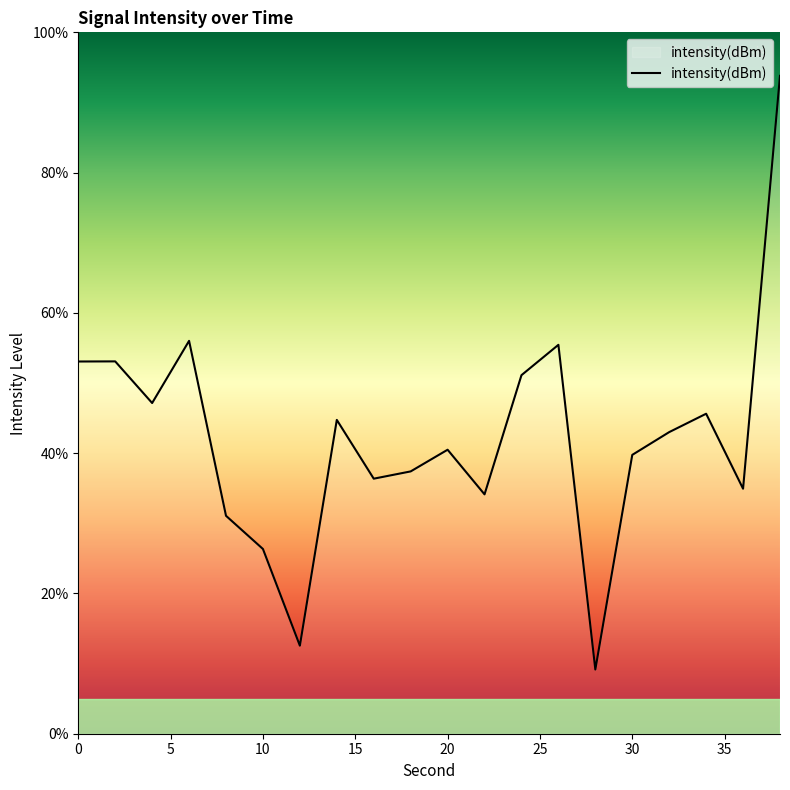

What is the difference between the maximum and minimum values?

84.6